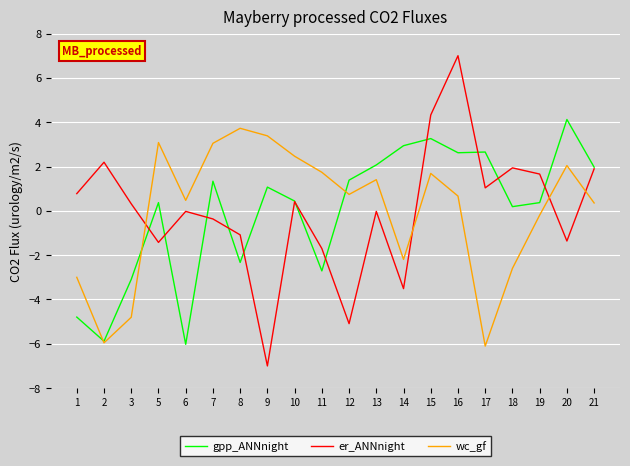

List the series in order of their peak value, highest first.

er_ANNnight, gpp_ANNnight, wc_gf